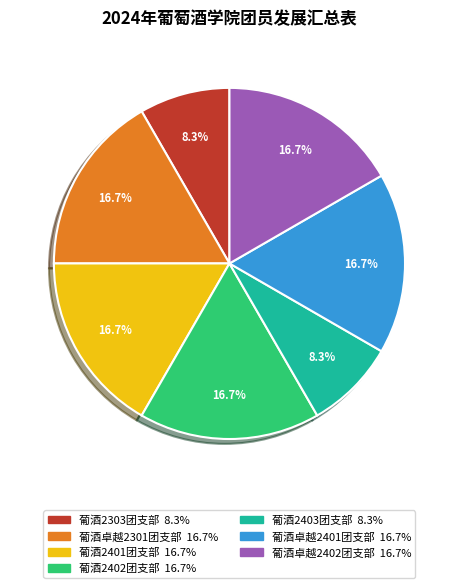

To the nearest percent, what is the average slice percentage?

14%